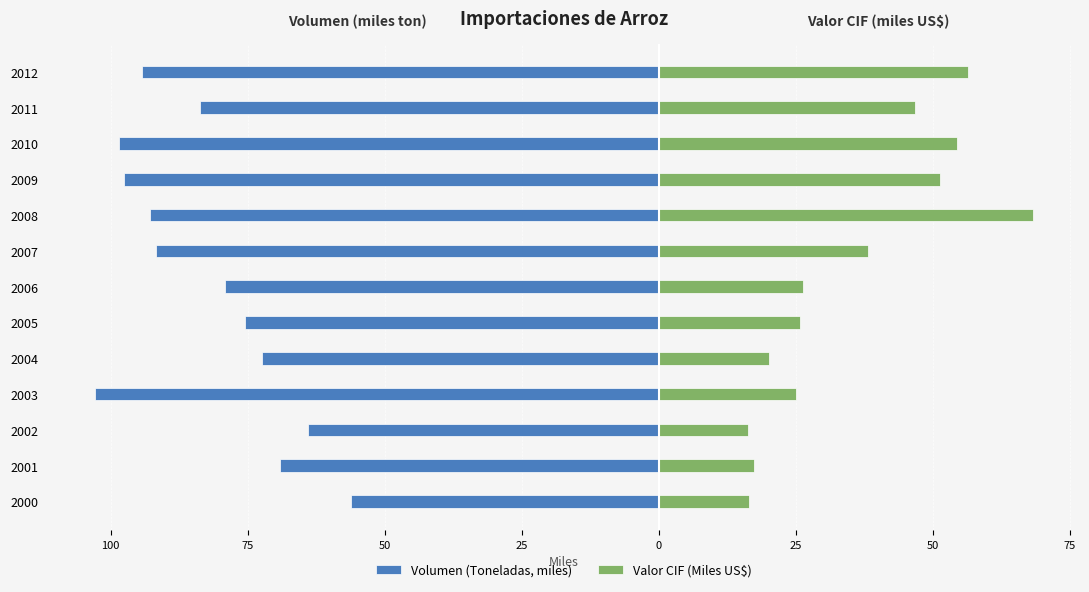

The Valor CIF (Miles US$) series shows 54.5 at 2010. True or false?

True